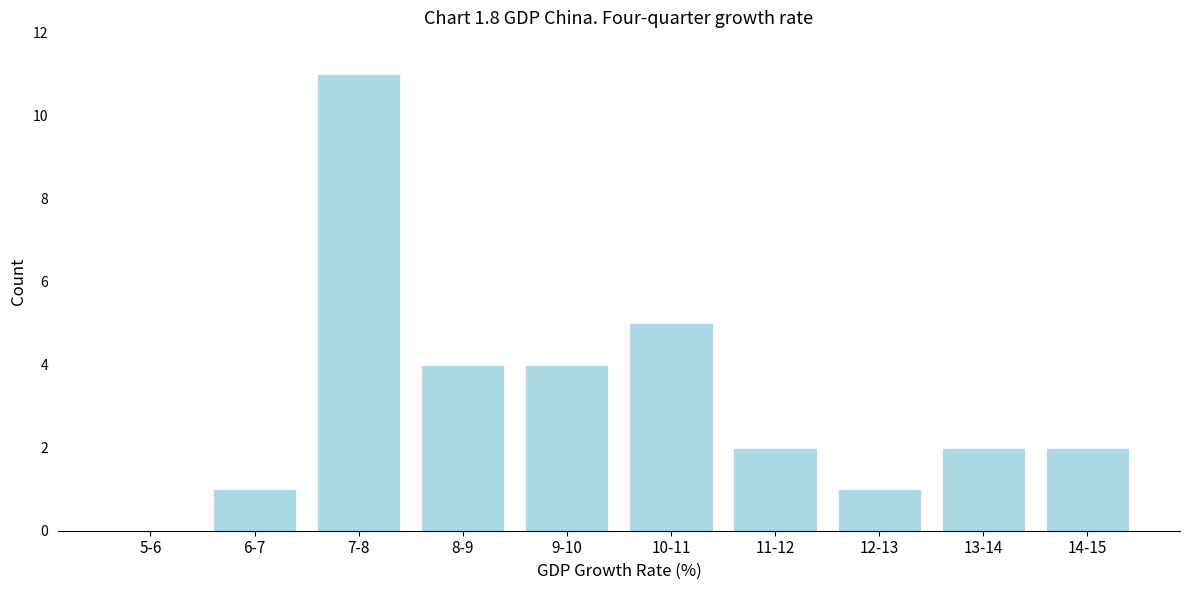

Reading left to right, what are all the values shown in this chart?

5-6=0	6-7=1	7-8=11	8-9=4	9-10=4	10-11=5	11-12=2	12-13=1	13-14=2	14-15=2